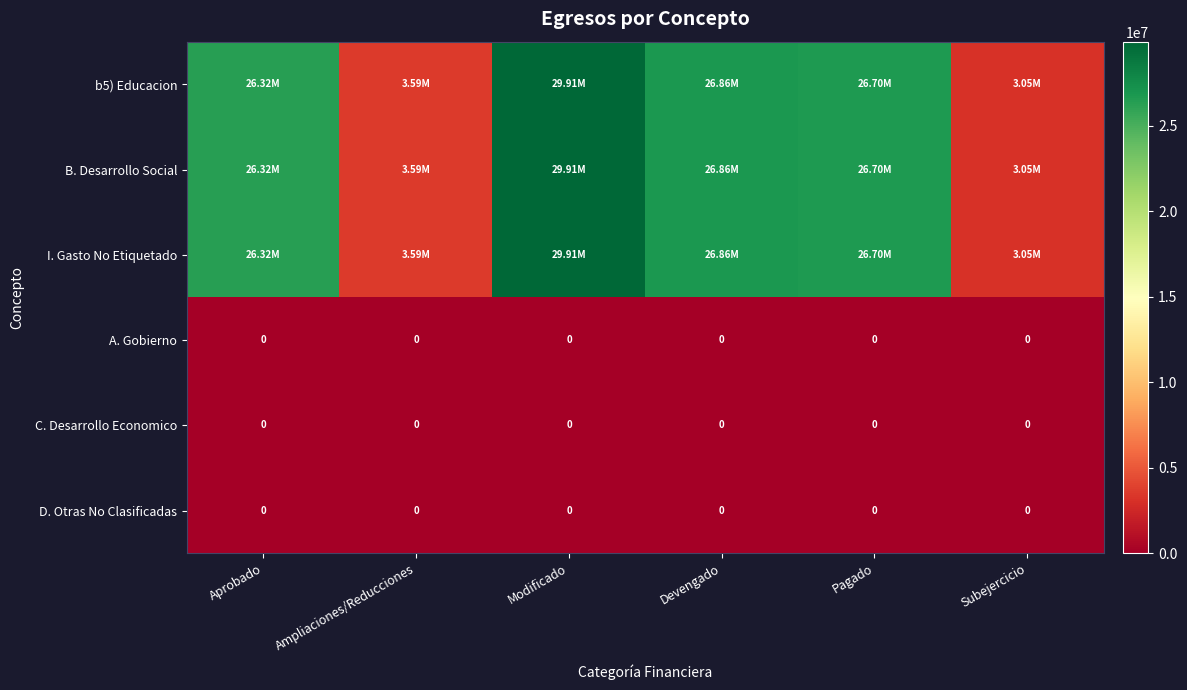

How many data points does each series have?

6